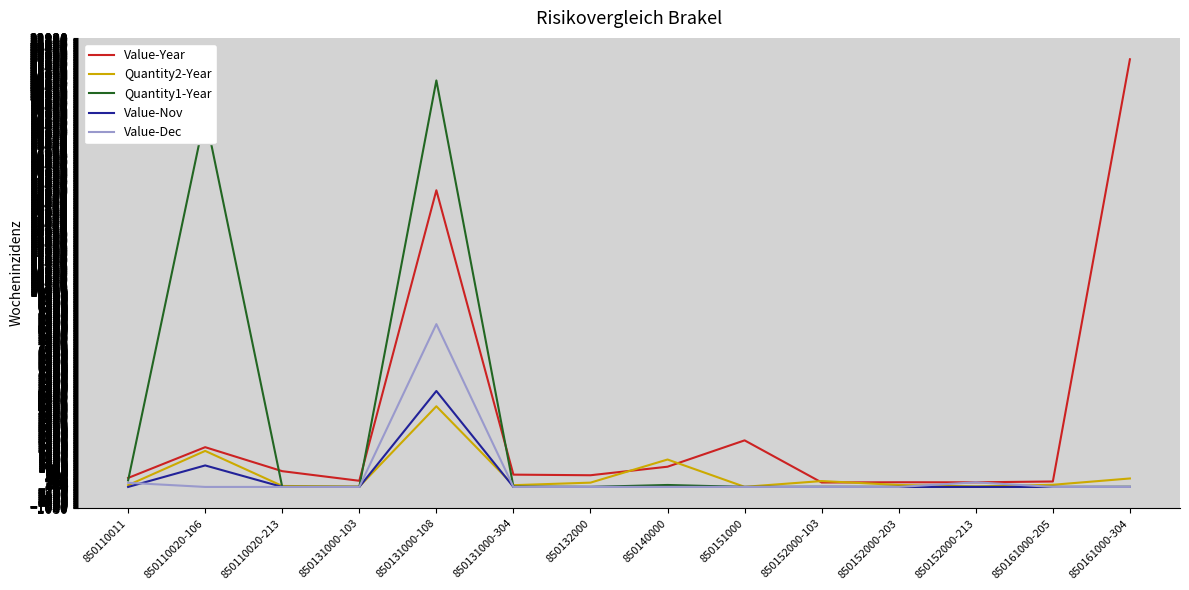

Is the value of Value-Year at 850132000 greater than the value of Quantity1-Year at 850140000?

Yes